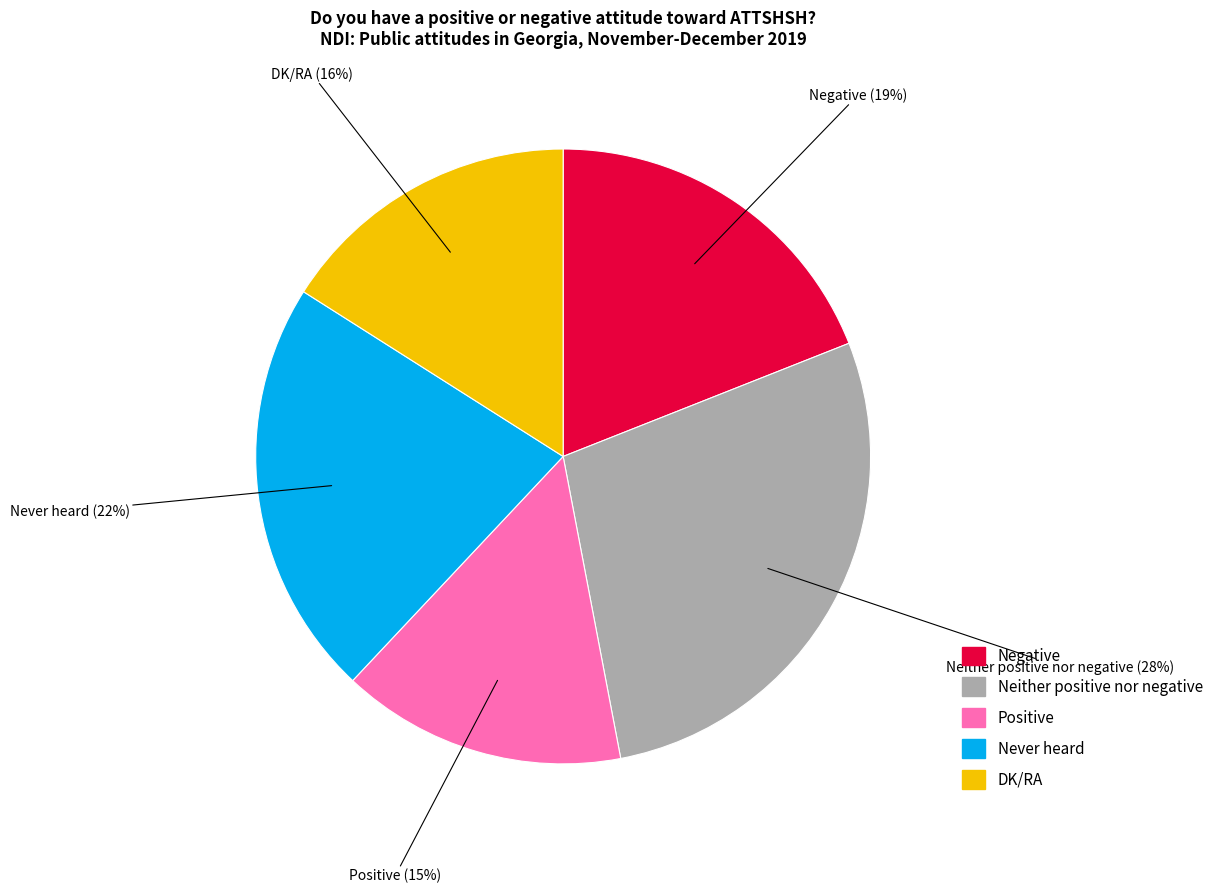

Does DK/RA represent more than half of the total?

No